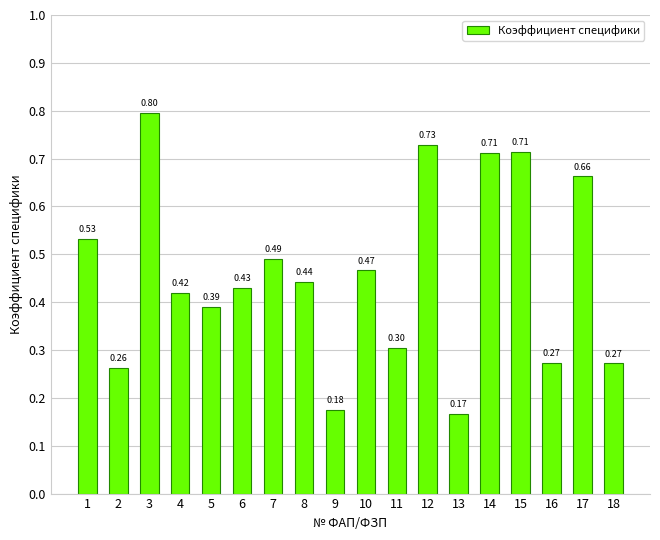

What is the difference between the second highest and minimum values?

0.6